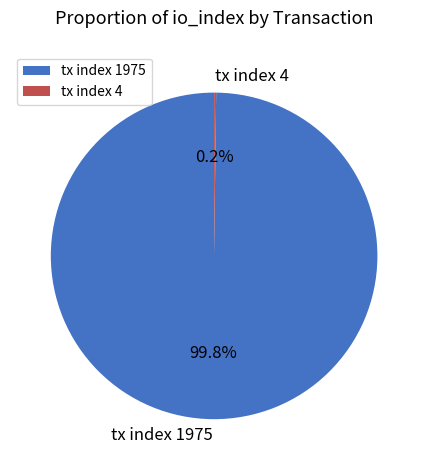

Which category accounts for the majority?

tx index 1975